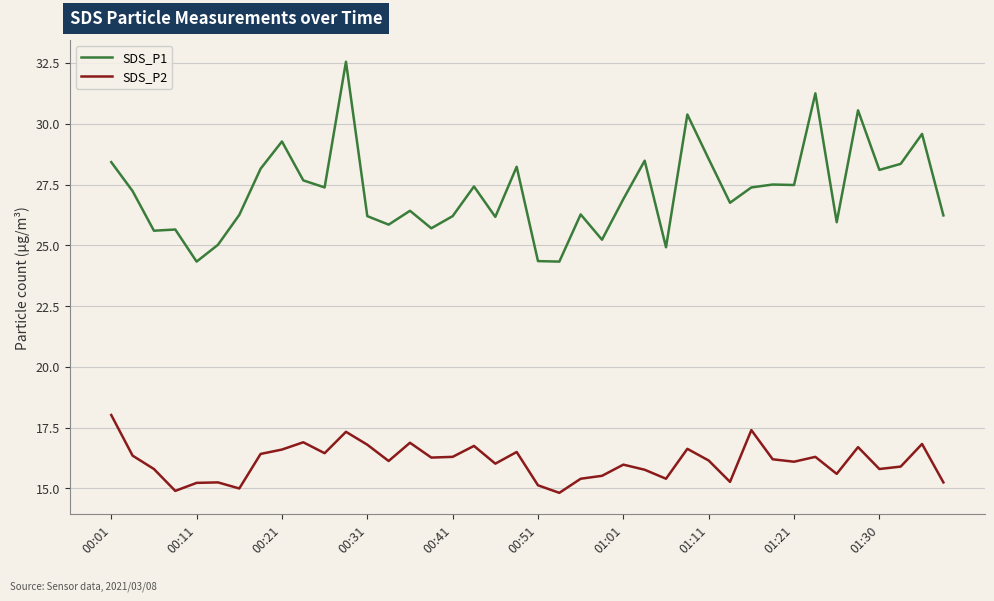

Rank the series by their maximum value, from highest to lowest.

SDS_P1, SDS_P2